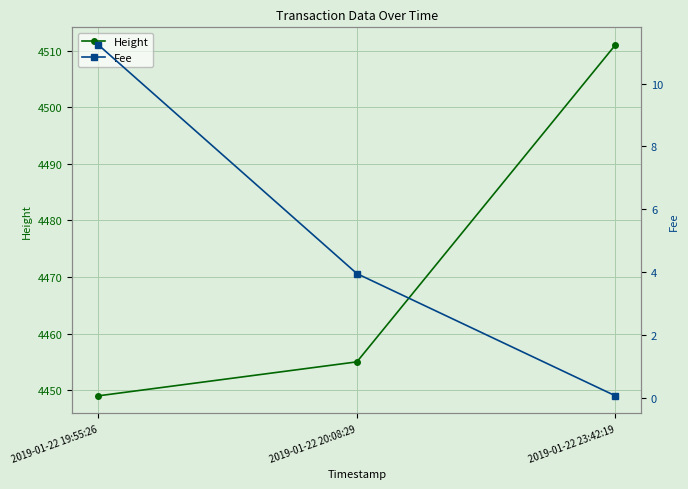

Reading left to right, extract all data points from this chart.

Height: 4449.0	4455.0	4511.0
Fee: 11.2	4.0	0.1